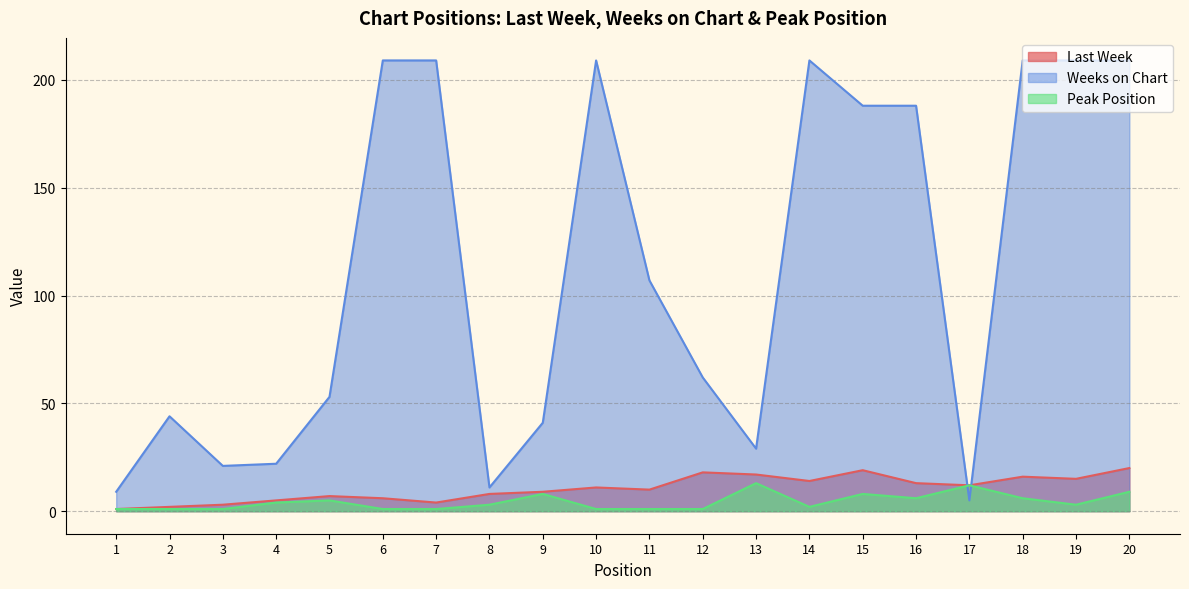

How many data points in Last Week are above 11?

9